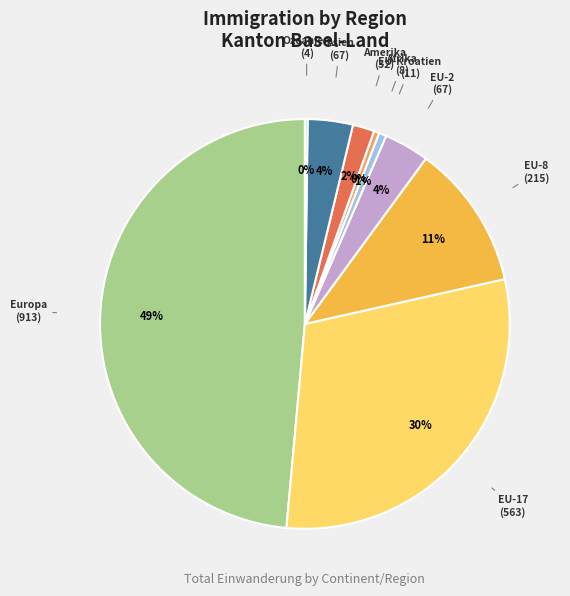

Which slice is the largest?

Europa